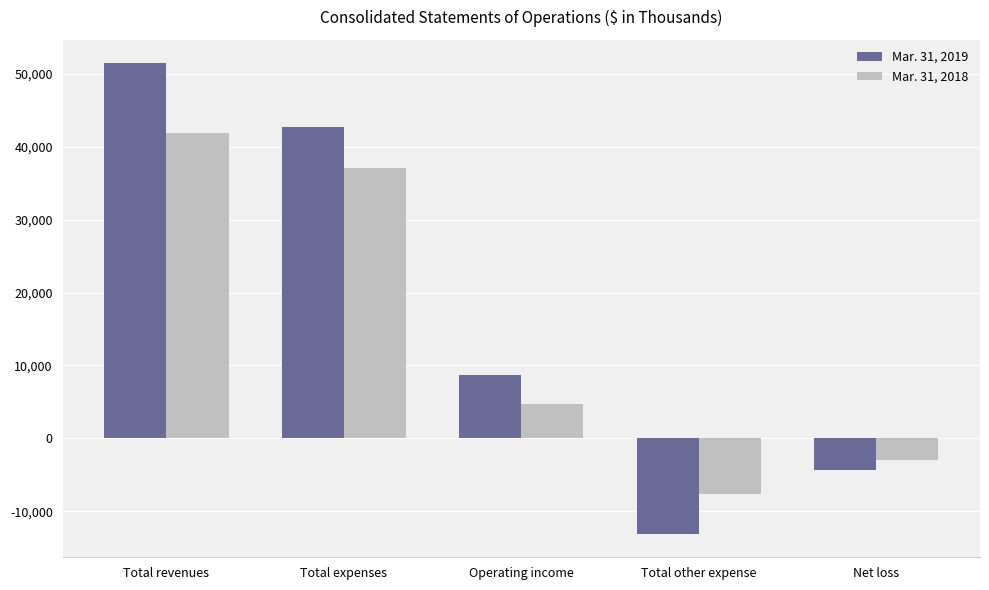

What is the label of the 5th bar from the right?

Total revenues